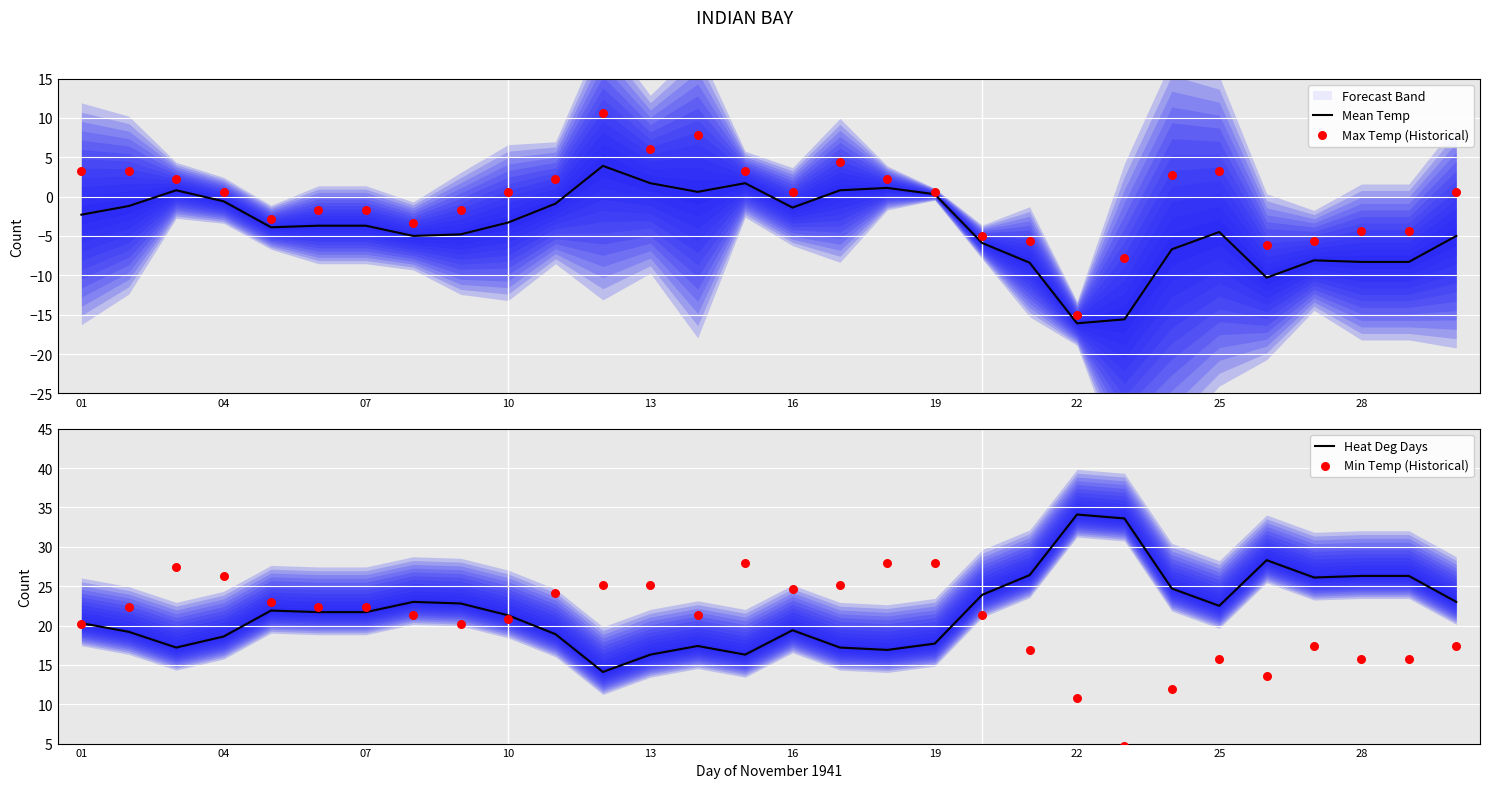

At how many categories does at least one series exceed 24?

18